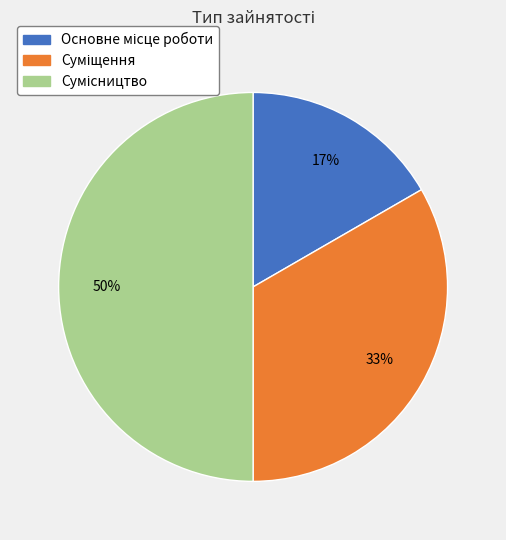

To the nearest percent, what is the average slice percentage?

33%